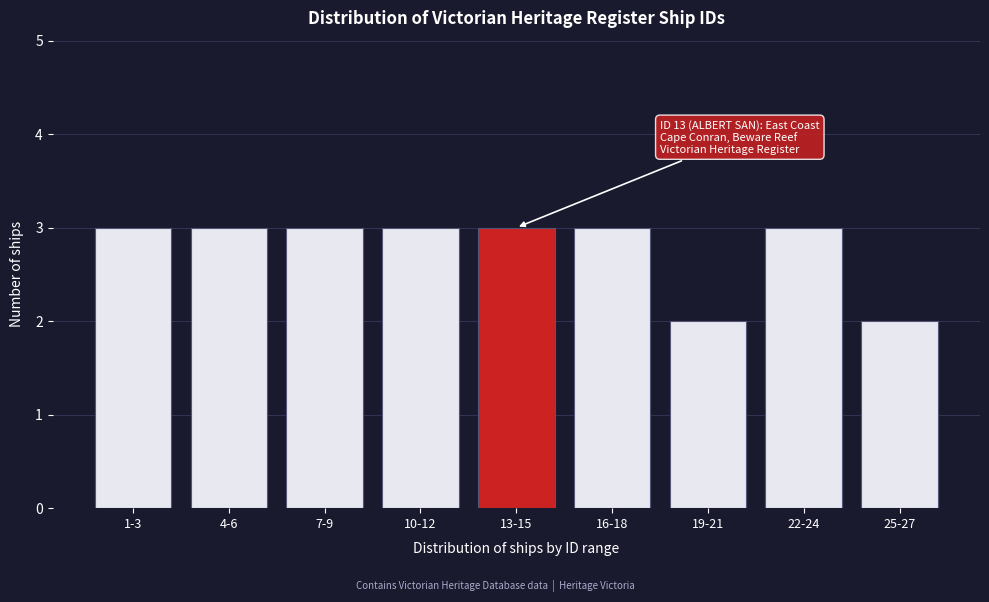

Reading left to right, list all the values displayed in this chart.

1-3=3	4-6=3	7-9=3	10-12=3	13-15=3	16-18=3	19-21=2	22-24=3	25-27=2